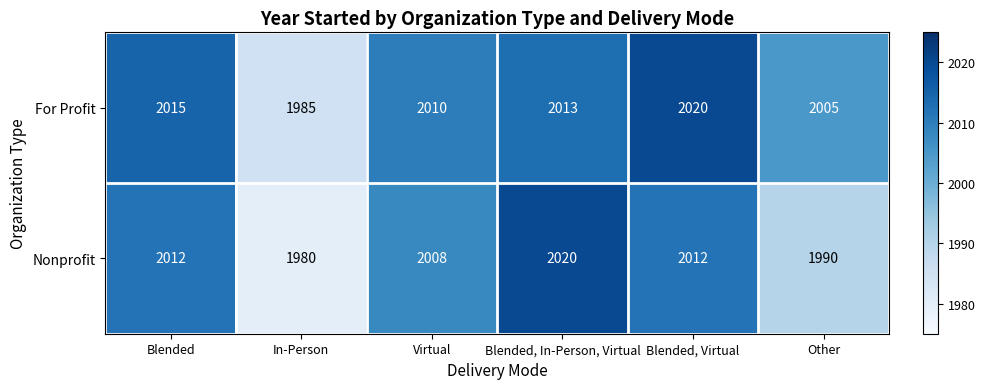

Is it true that For Profit equals 3417 at Blended?

False